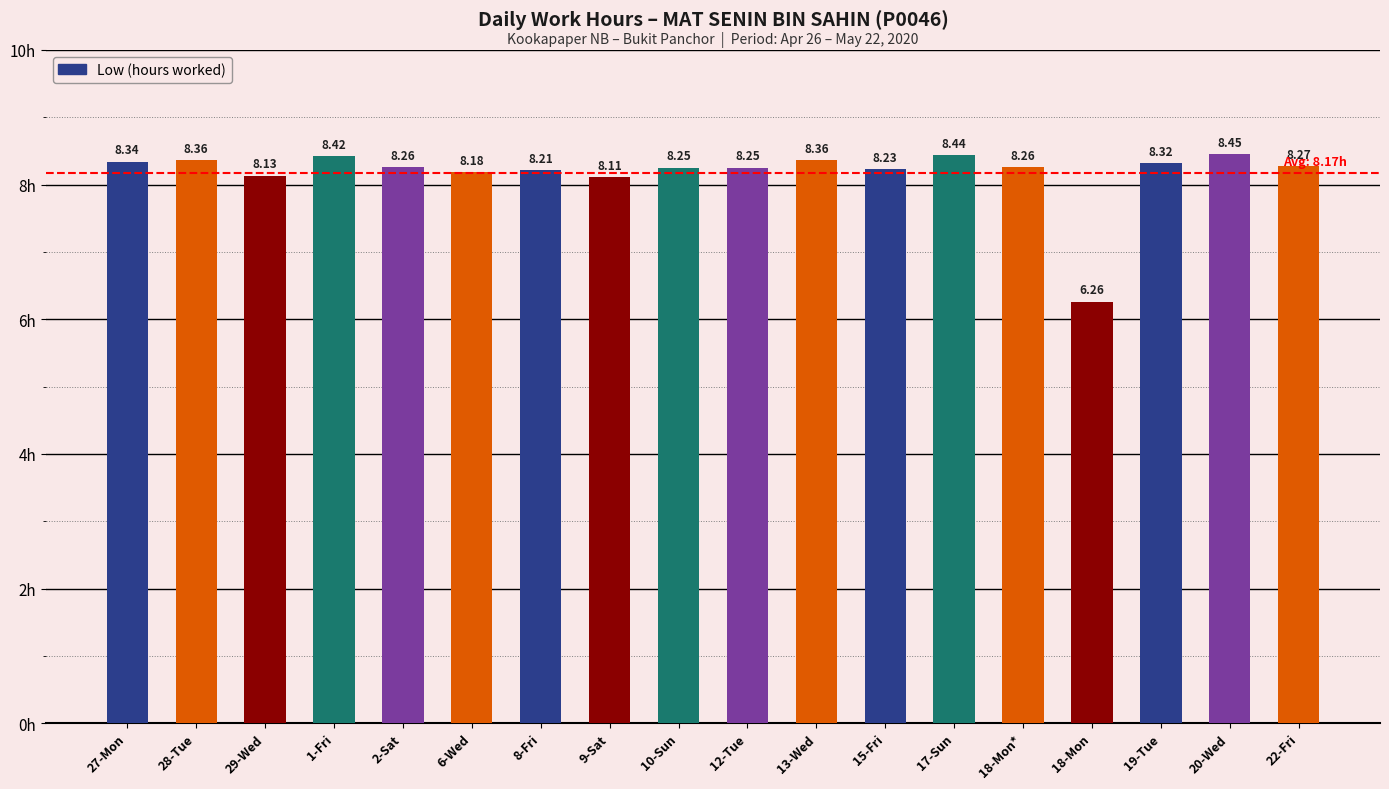

Approximately how many times larger is the value at 22-Fri compared to 8-Fri?

1.0